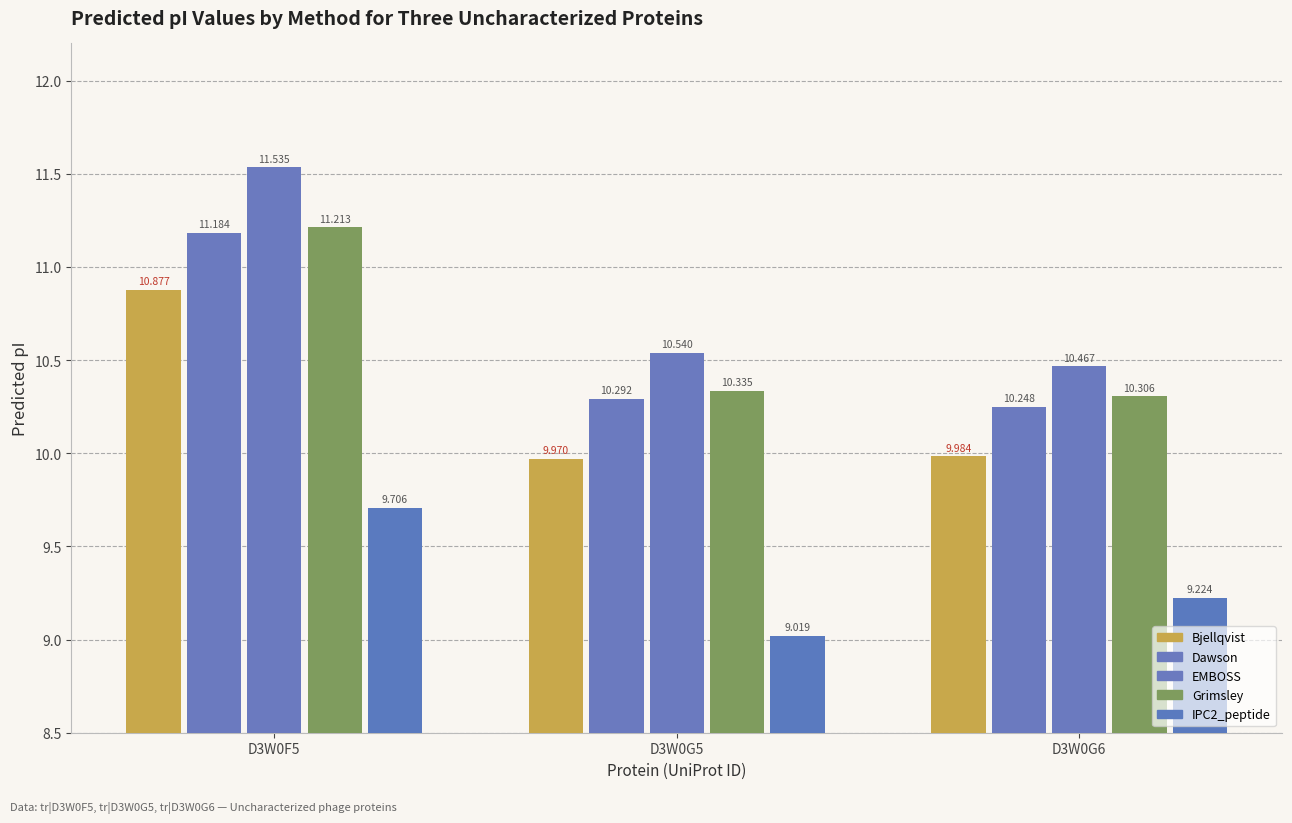

How many groups of bars are there?

3